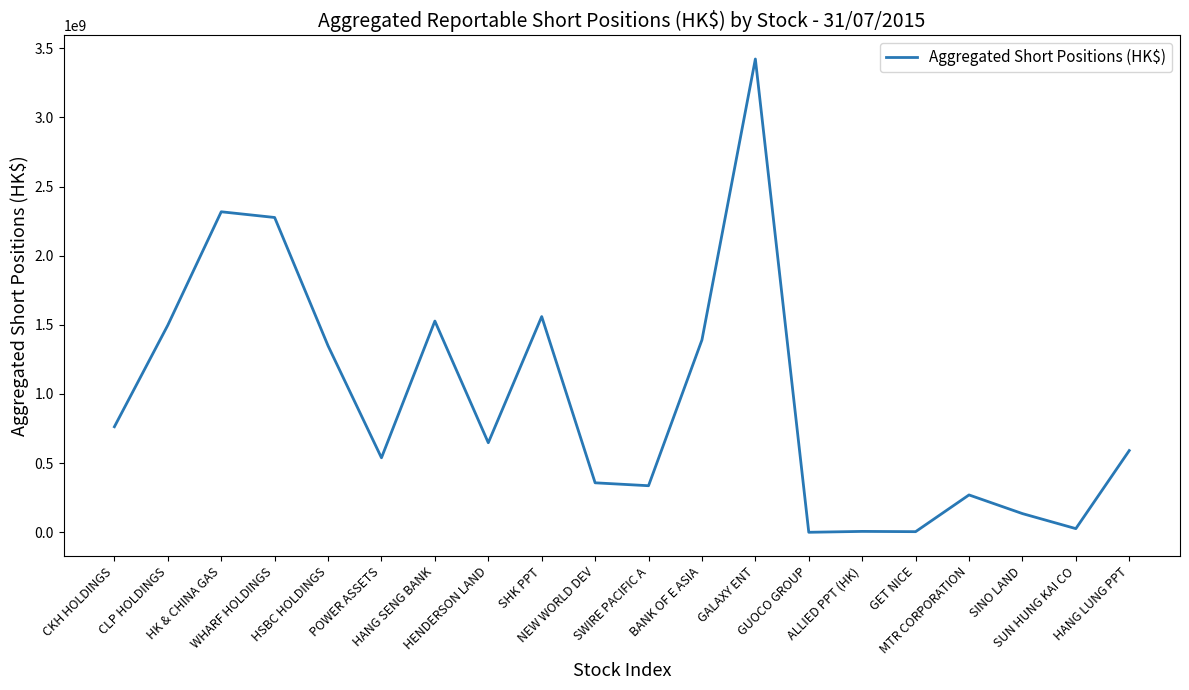

What is the greatest value displayed?

3422252623